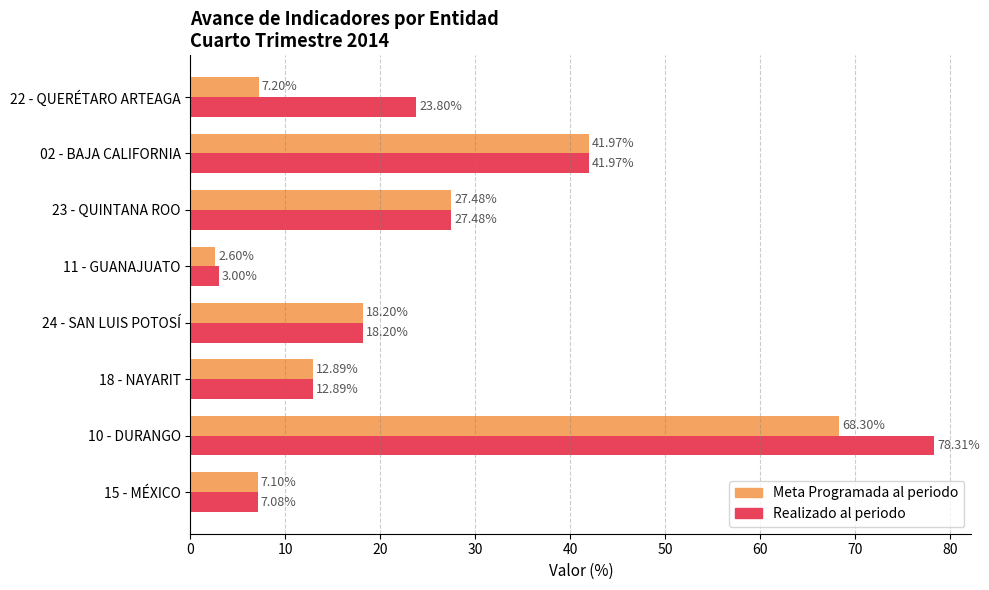

What is the difference between the second highest and second lowest values in the Realizado al periodo series?

34.9